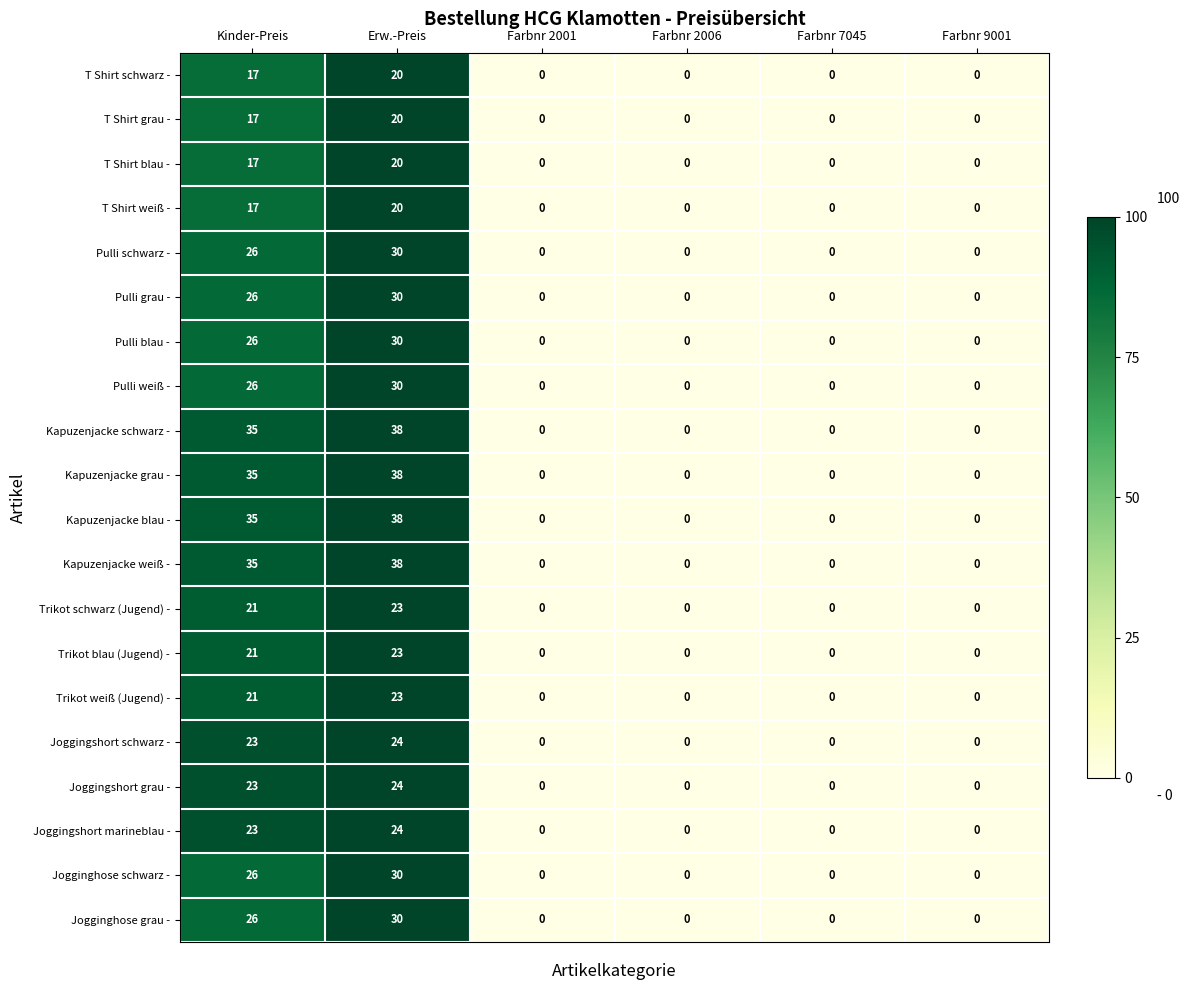

Is the value of Pulli blau - at Kinder-Preis greater than the value of T Shirt blau - at Farbnr 2006?

Yes